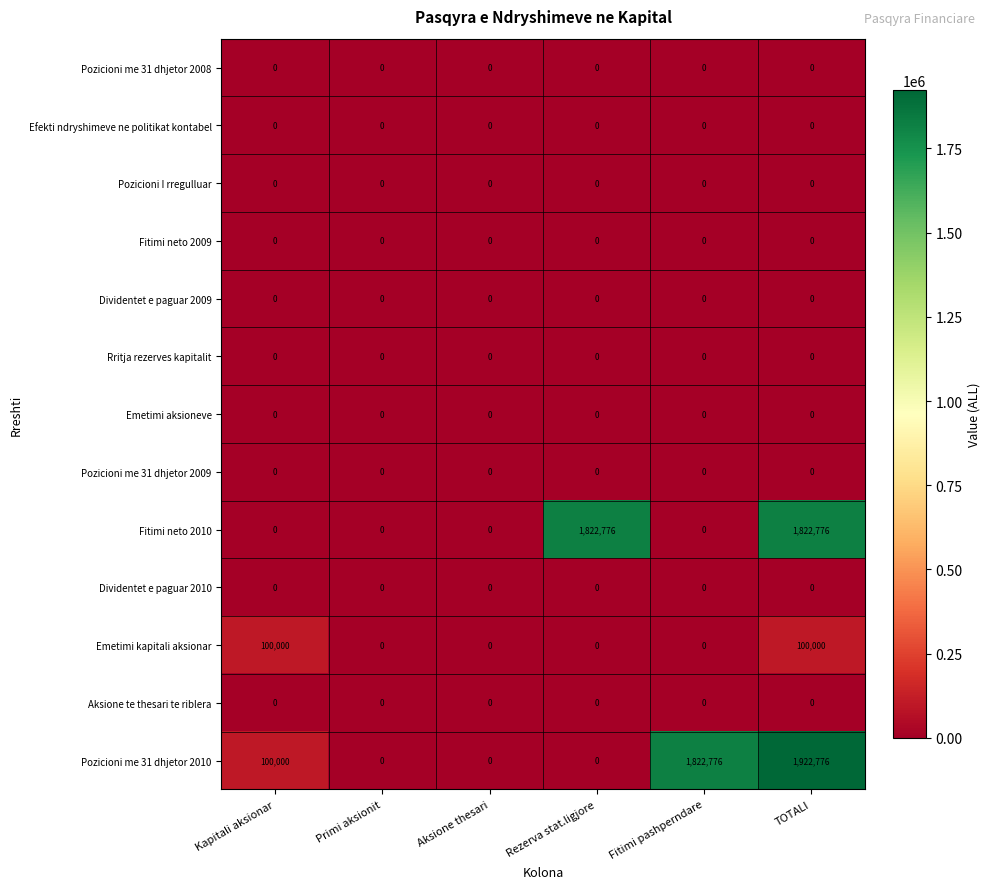

Which category has the highest value across all series?

TOTALI